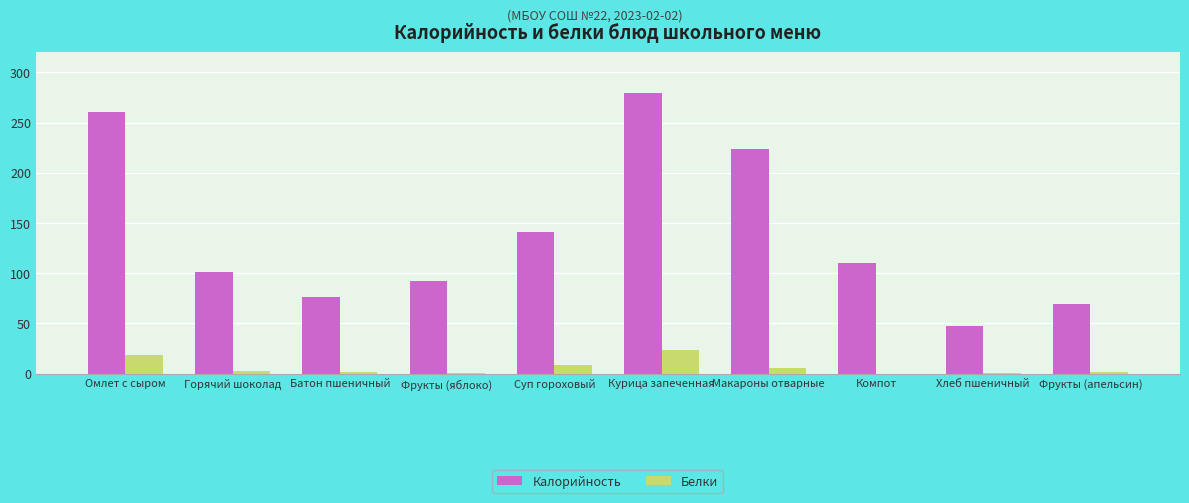

Where is Белки nearest to the value 12?

Суп гороховый